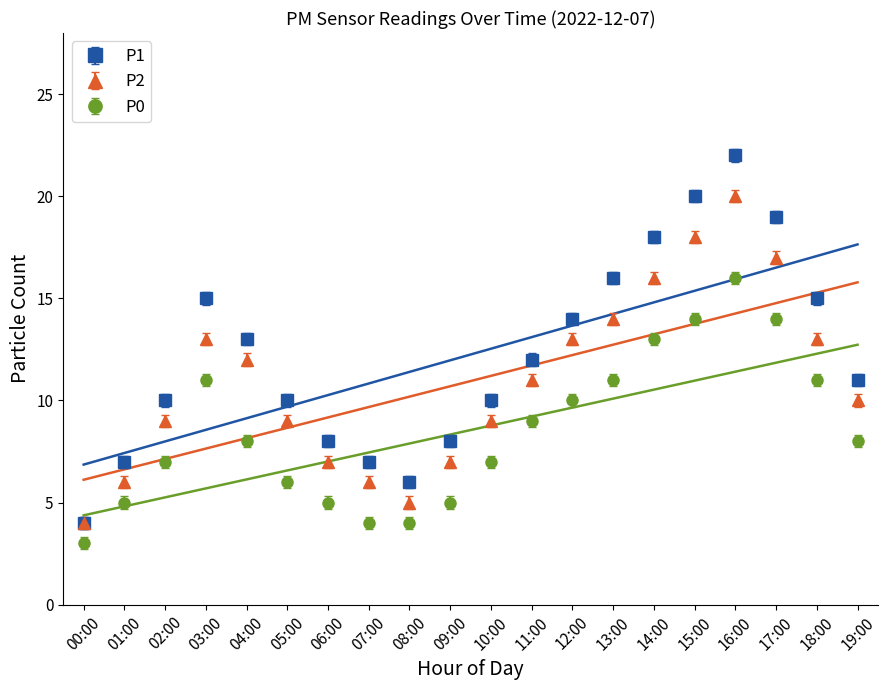

At how many categories does at least one series exceed 20?

1